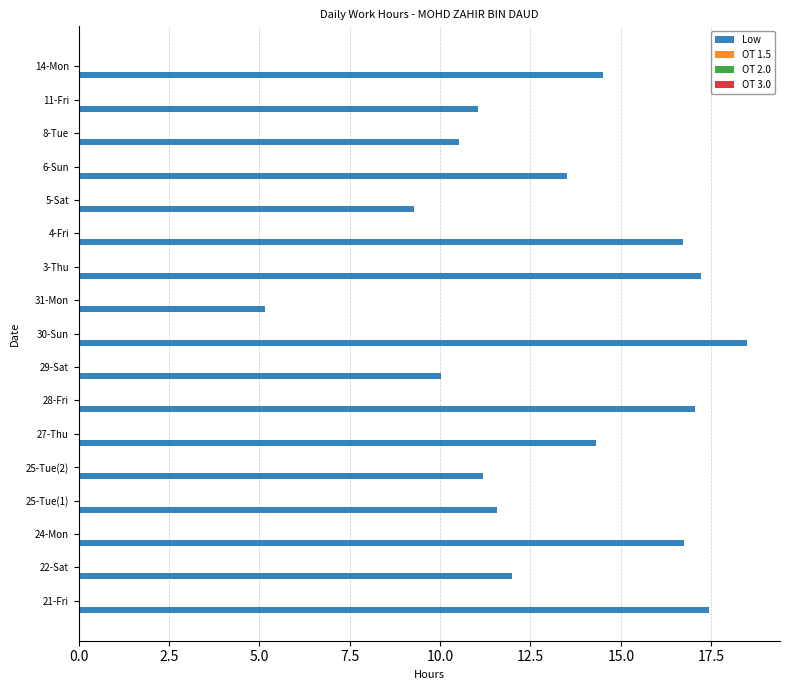

What is the smallest value displayed?

5.2